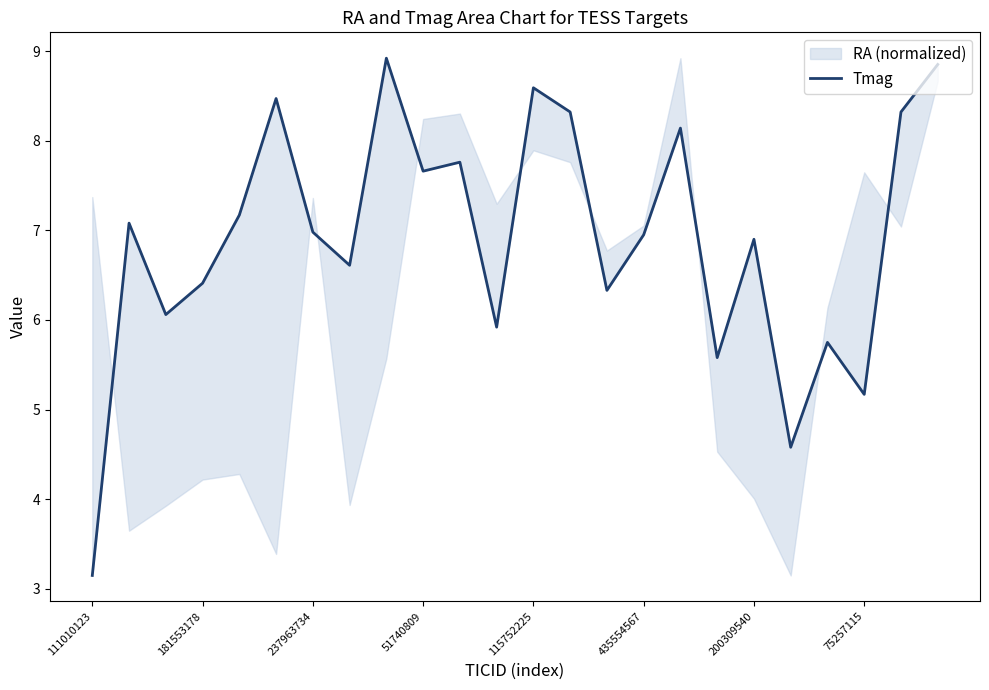

What position from the left is 200309540?

19